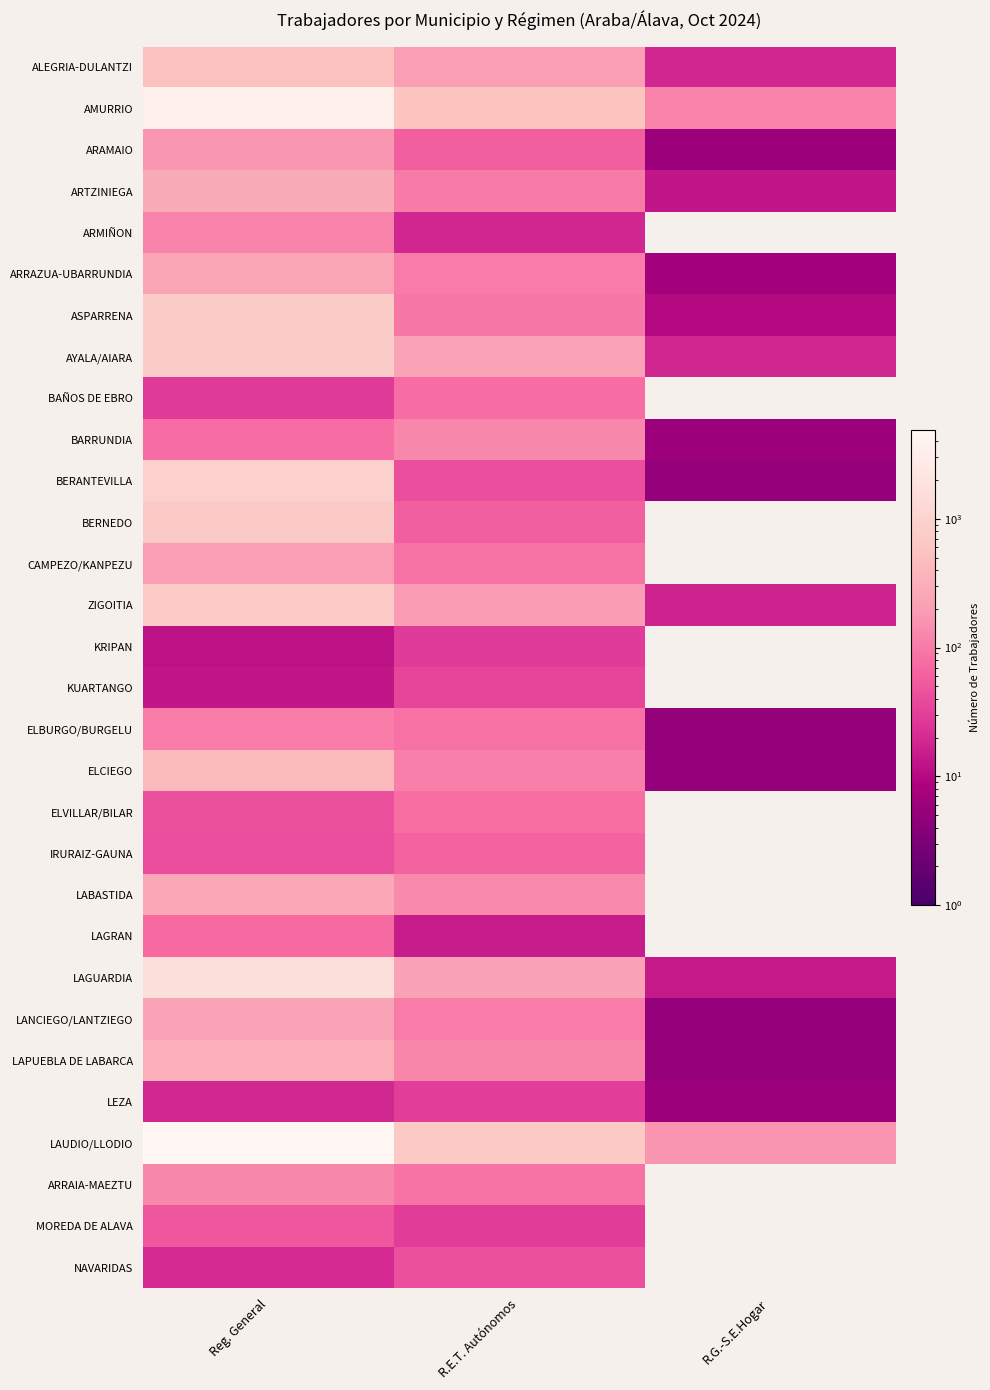

Rank the series at Reg. General from highest to lowest value.

LAUDIO/LLODIO, AMURRIO, LAGUARDIA, BERANTEVILLA, ASPARRENA, AYALA/AIARA, ZIGOITIA, BERNEDO, ALEGRIA-DULANTZI, ELCIEGO, LAPUEBLA DE LABARCA, ARTZINIEGA, LABASTIDA, ARRAZUA-UBARRUNDIA, LANCIEGO/LANTZIEGO, CAMPEZO/KANPEZU, ARAMAIO, ARRAIA-MAEZTU, ARMIÑON, ELBURGO/BURGELU, BARRUNDIA, LAGRAN, MOREDA DE ALAVA, ELVILLAR/BILAR, IRURAIZ-GAUNA, BAÑOS DE EBRO, NAVARIDAS, LEZA, KUARTANGO, KRIPAN